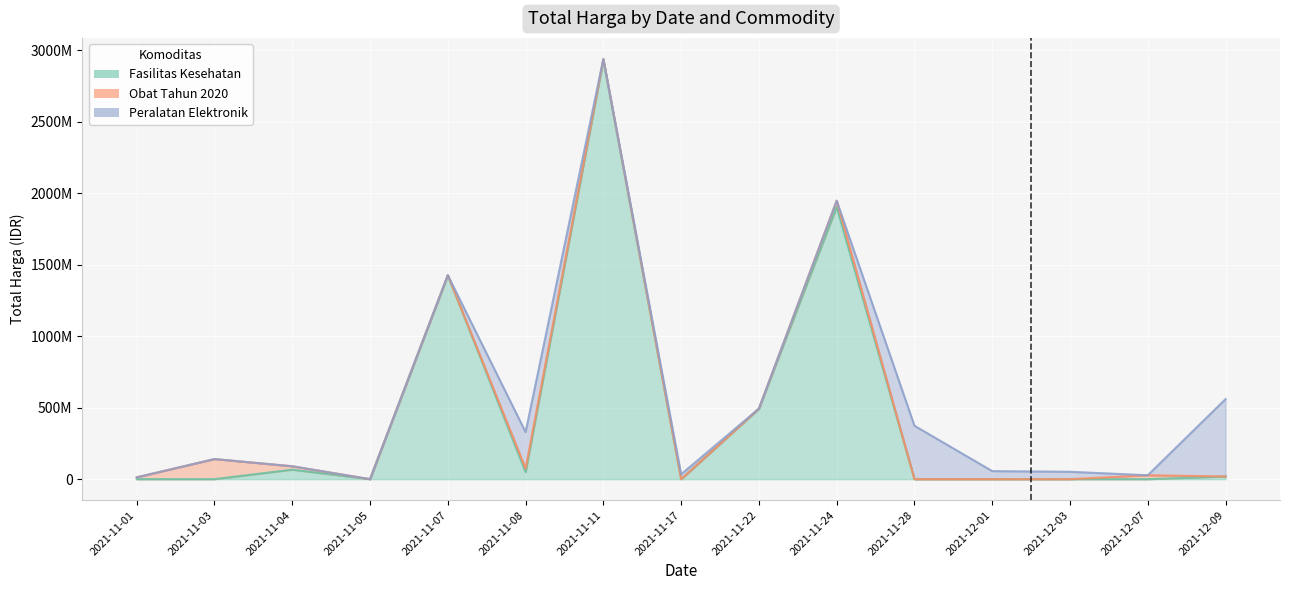

How many lines are shown in the chart?

3